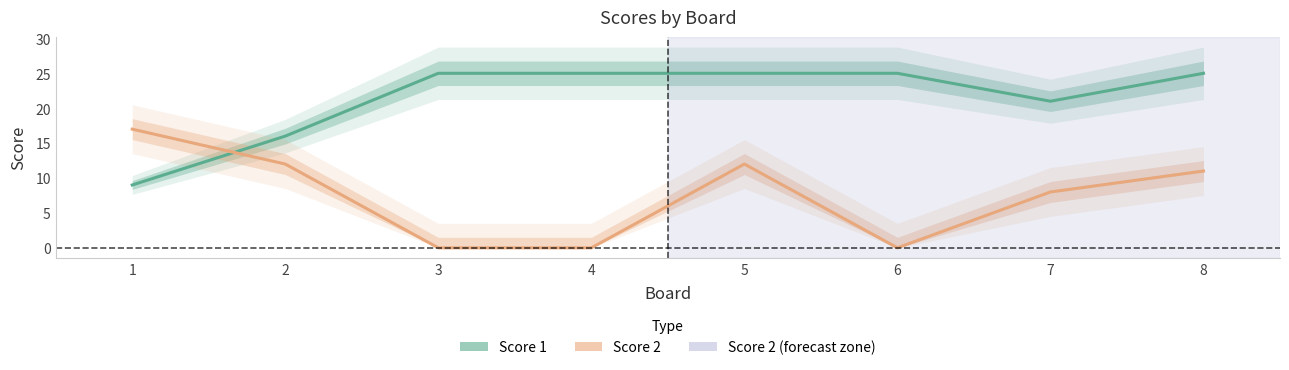

Which series ends up on top after the final intersection of Score 1 and Score 2?

Score 1